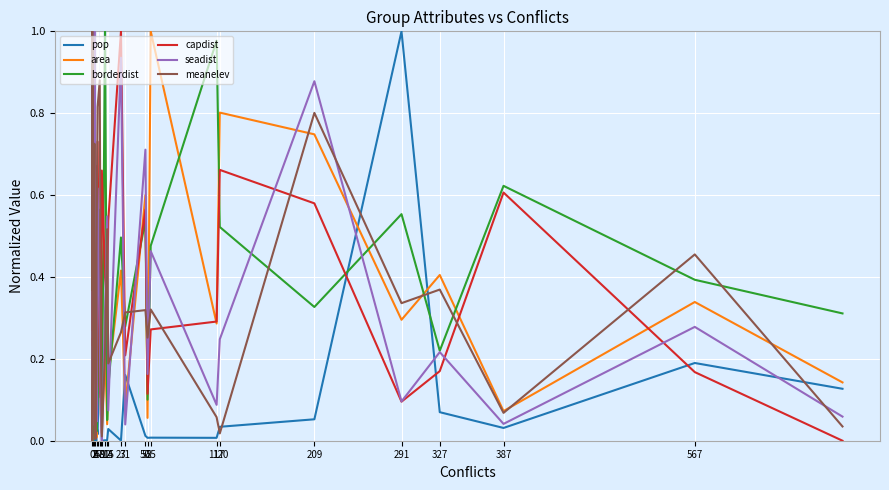

Which series changed the most between 0 and 55?

area